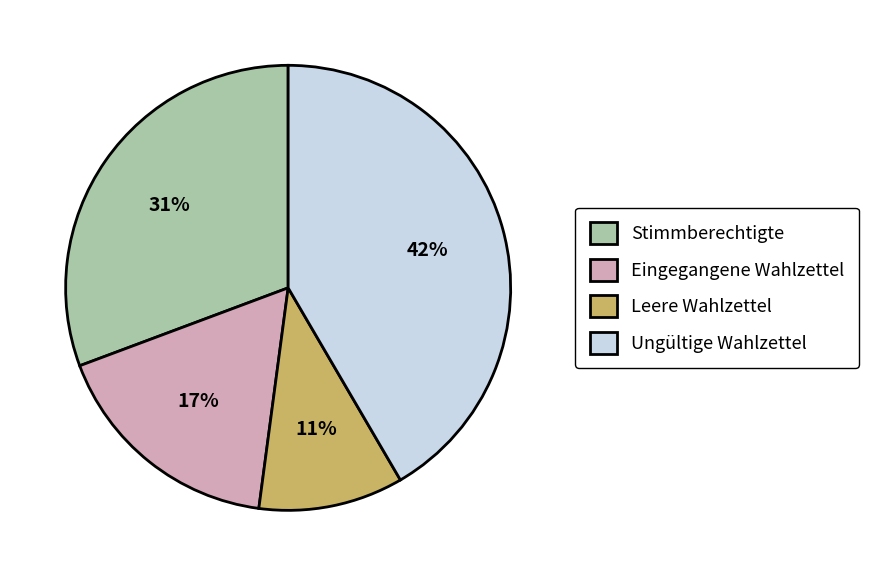

How many slices are in this pie chart?

4